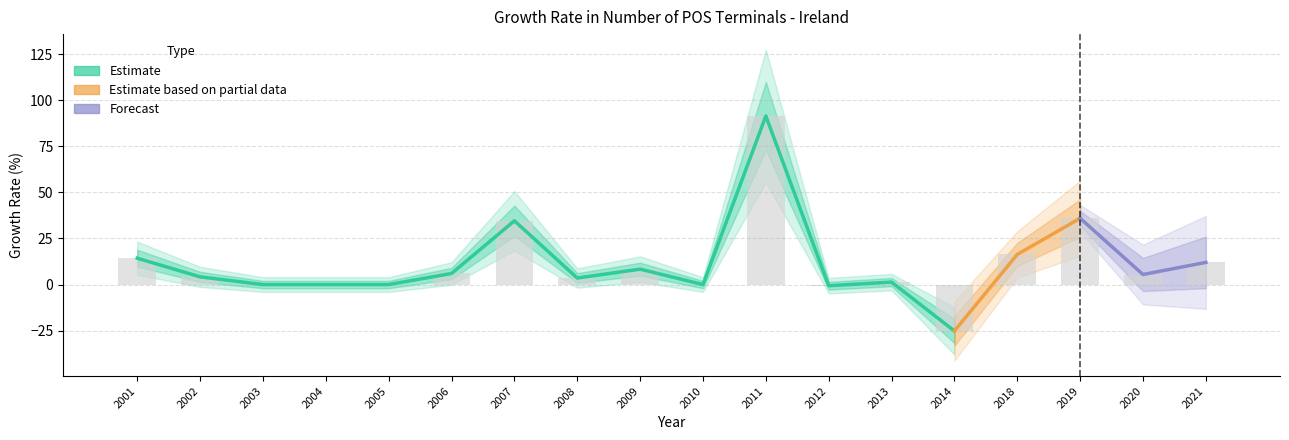

List the labels in order of value, smallest first.

2014, 2012, 2003, 2004, 2005, 2010, 2013, 2008, 2002, 2020, 2006, 2009, 2021, 2001, 2018, 2007, 2019, 2011